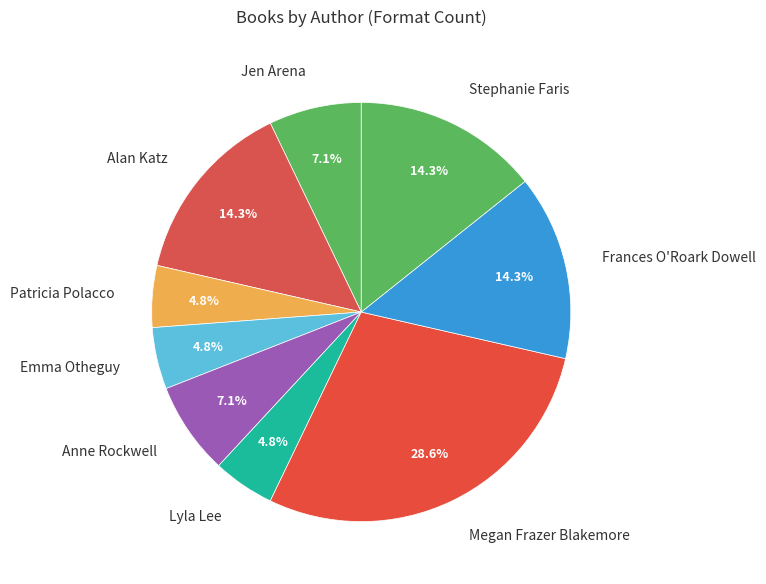

Which slice is the largest?

Megan Frazer Blakemore